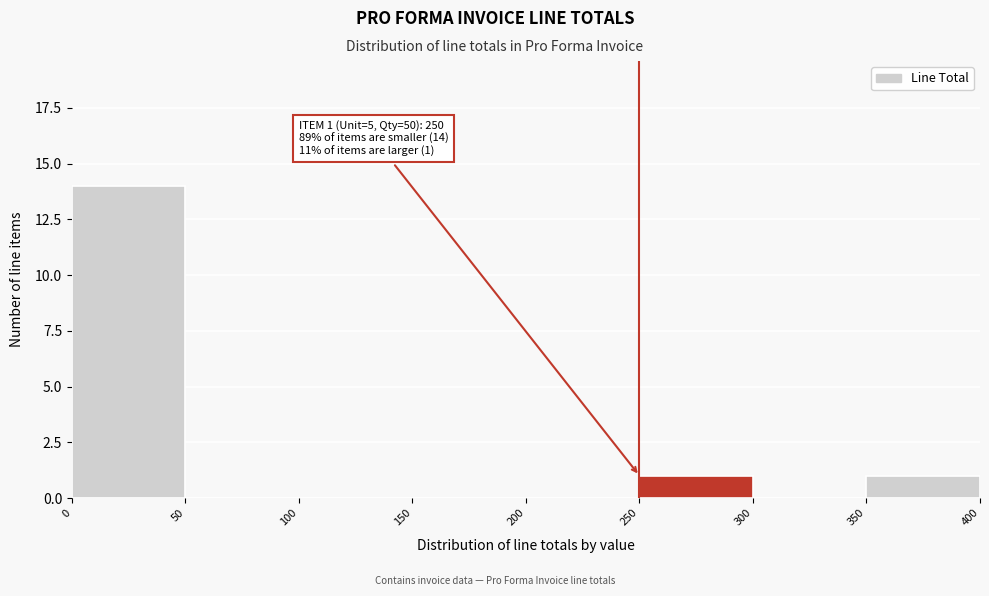

Which range on the x-axis has the tallest bar?

0 to 50